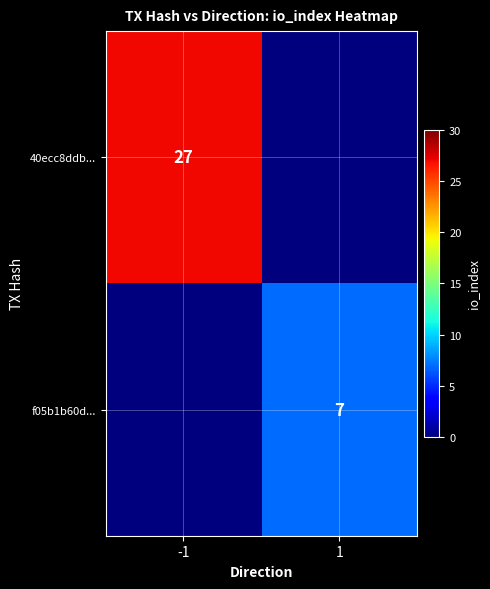

The value of f05b1b60d... at 1 is 7. True or false?

True